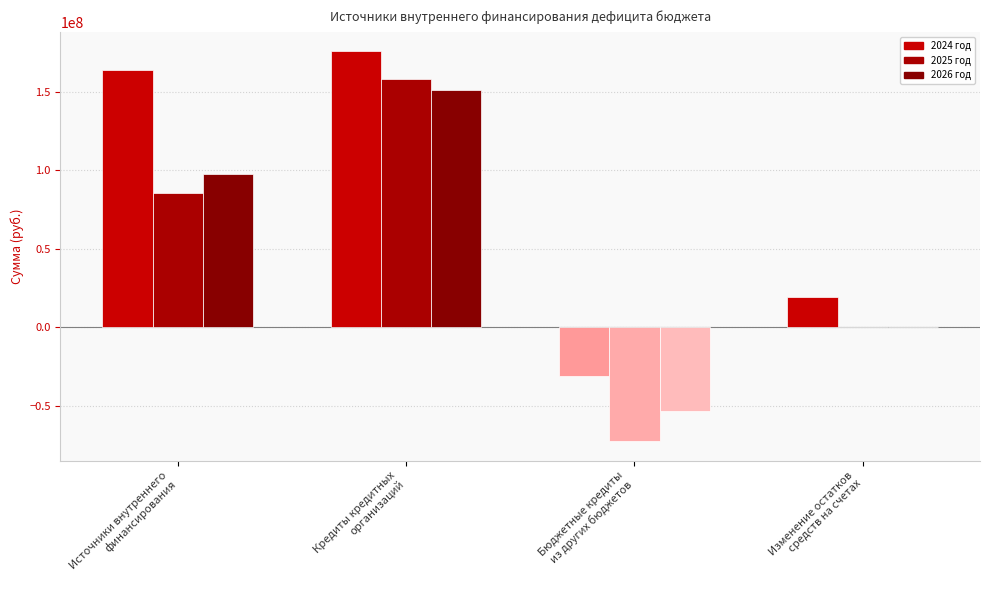

What are all the series names shown in the legend?

2024 год, 2025 год, 2026 год